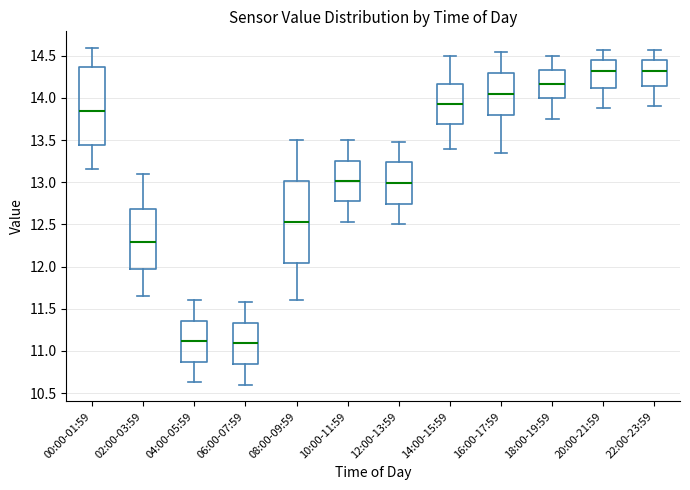

Reading left to right, transcribe this box plot: for each box, give where its median line is, the range the box spans, and where its two whiskers end, as read against the y-axis. The values are not printed on the chart, so give them approximately, as read against the axis.

00:00-01:59: median 13.85, box 13.45 to 14.35, whiskers 13.15 to 14.60
02:00-03:59: median 12.30, box 11.95 to 12.70, whiskers 11.65 to 13.10
04:00-05:59: median 11.10, box 10.85 to 11.35, whiskers 10.65 to 11.60
06:00-07:59: median 11.10, box 10.85 to 11.35, whiskers 10.60 to 11.60
08:00-09:59: median 12.55, box 12.05 to 13.00, whiskers 11.60 to 13.50
10:00-11:59: median 13.00, box 12.75 to 13.25, whiskers 12.55 to 13.50
12:00-13:59: median 13.00, box 12.75 to 13.25, whiskers 12.50 to 13.50
14:00-15:59: median 13.95, box 13.70 to 14.15, whiskers 13.40 to 14.50
16:00-17:59: median 14.05, box 13.80 to 14.30, whiskers 13.35 to 14.55
18:00-19:59: median 14.15, box 14.00 to 14.35, whiskers 13.75 to 14.50
20:00-21:59: median 14.30, box 14.10 to 14.45, whiskers 13.90 to 14.55
22:00-23:59: median 14.30, box 14.15 to 14.45, whiskers 13.90 to 14.55